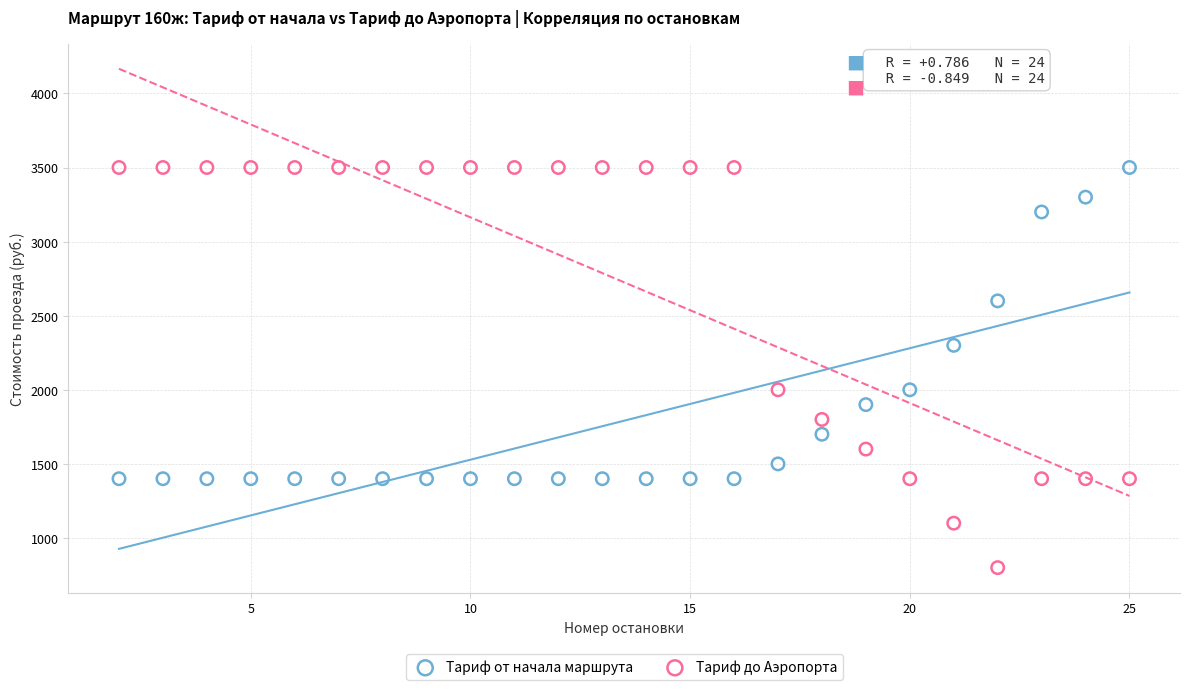

What are all the series names shown in the legend?

Тариф от начала маршрута, Тариф до Аэропорта